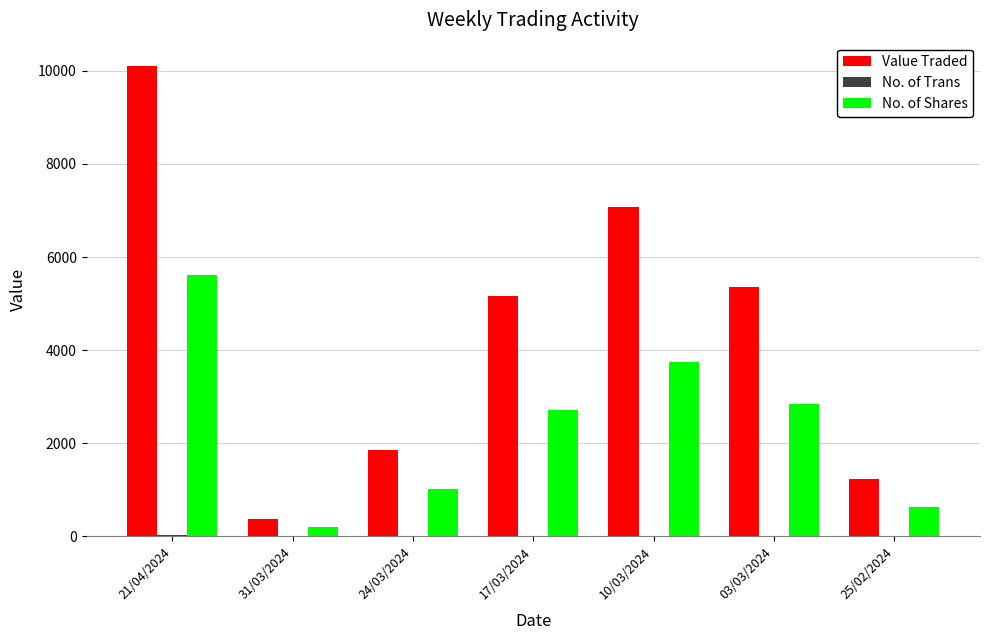

True or false: Value Traded has a value of 10097 at 21/04/2024.

True